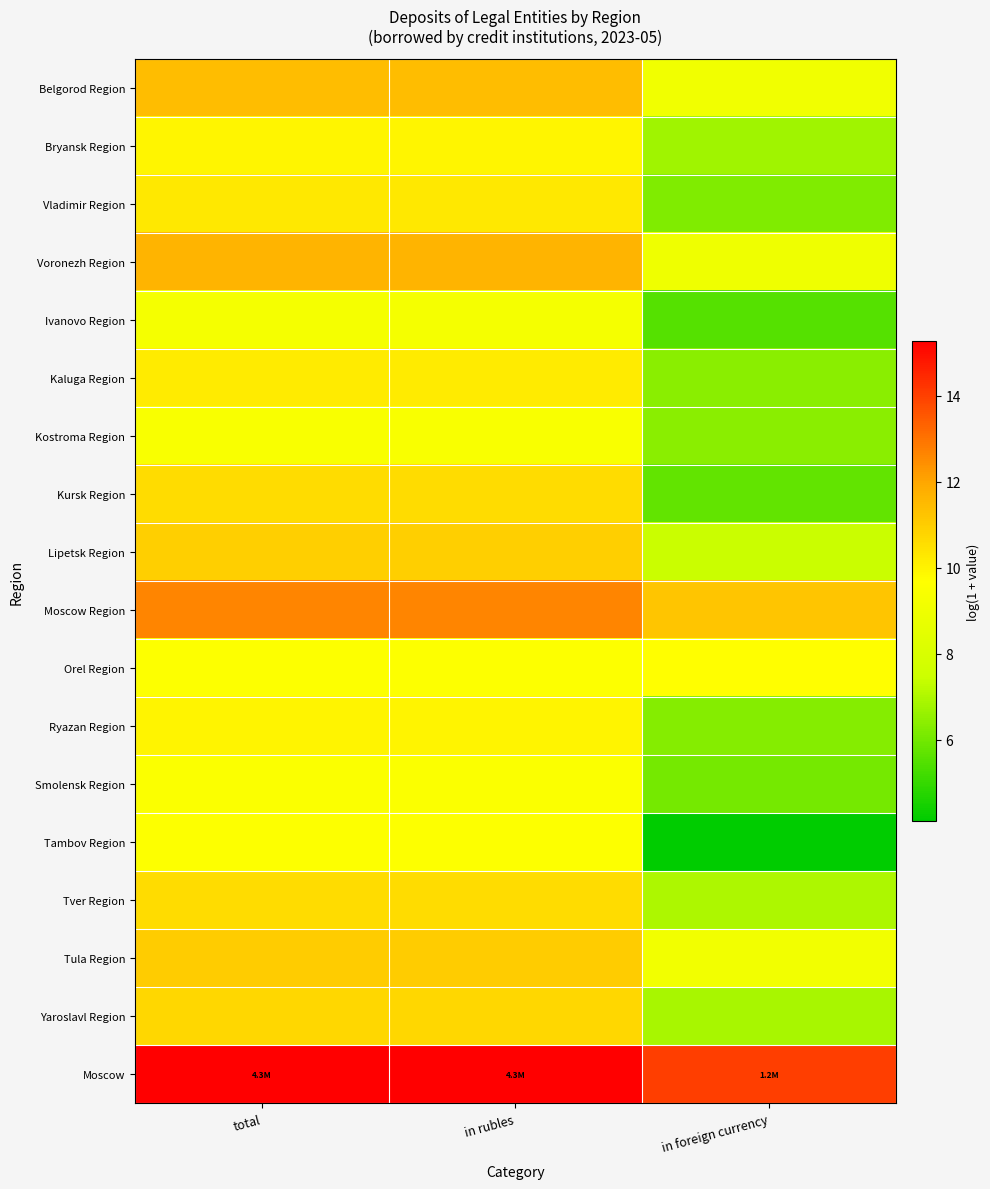

List the series in order of their peak value, lowest first.

Ivanovo Region, Kostroma Region, Smolensk Region, Tambov Region, Orel Region, Bryansk Region, Ryazan Region, Kaluga Region, Vladimir Region, Kursk Region, Tver Region, Yaroslavl Region, Lipetsk Region, Tula Region, Belgorod Region, Voronezh Region, Moscow Region, Moscow